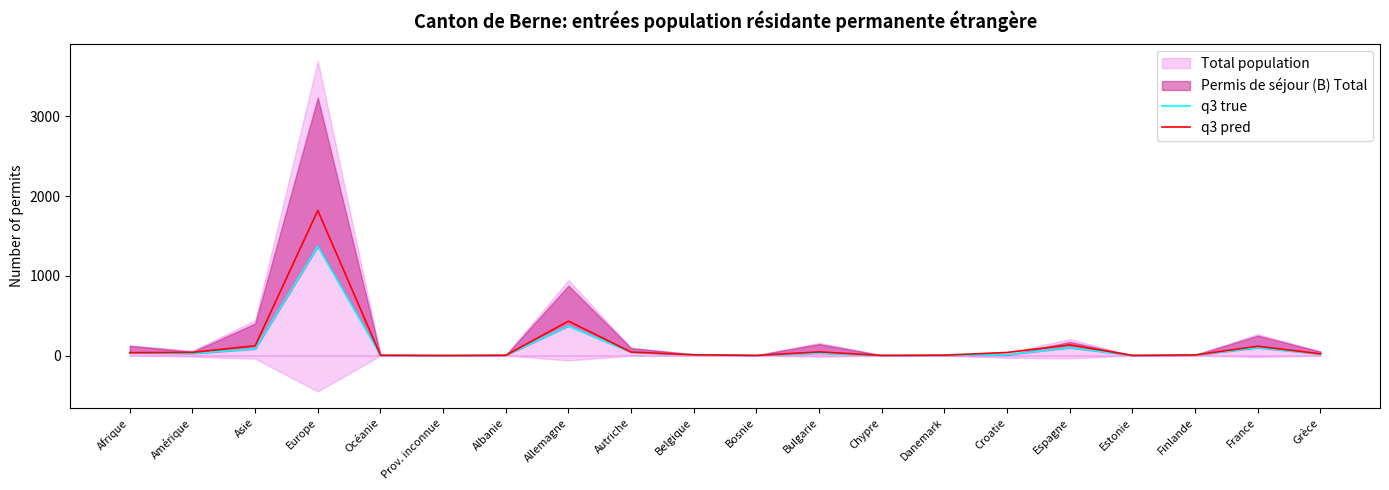

Which category has the highest value in the q3 pred series?

Europe